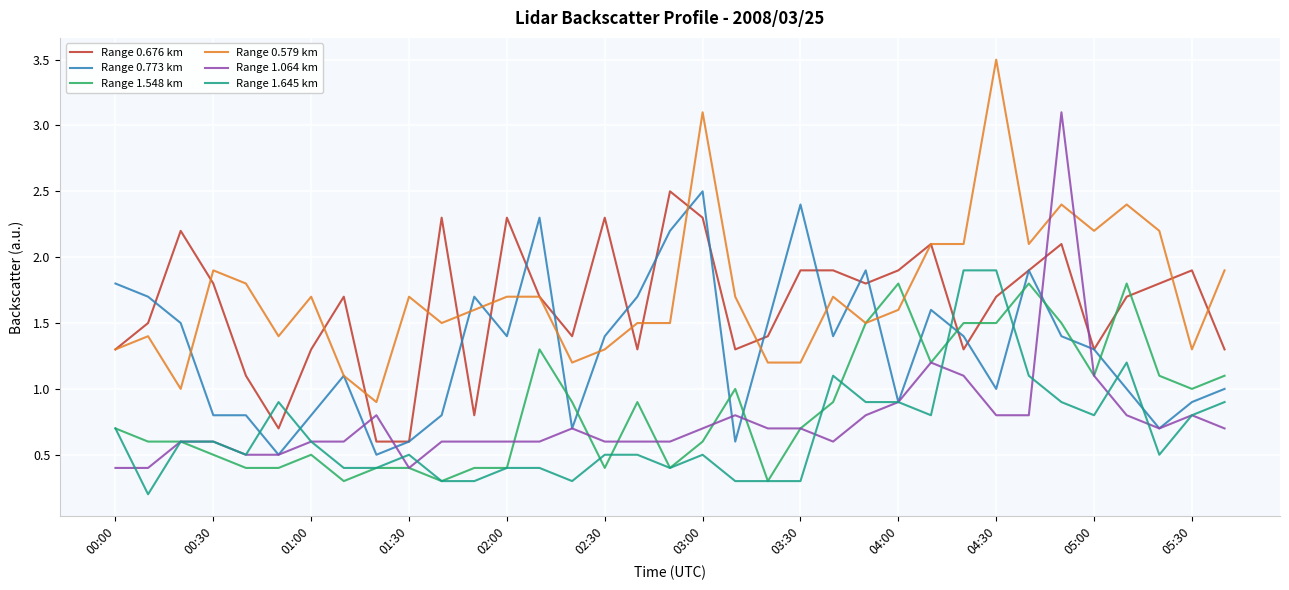

What is the lowest value of the Range 1.645 km series?

0.2